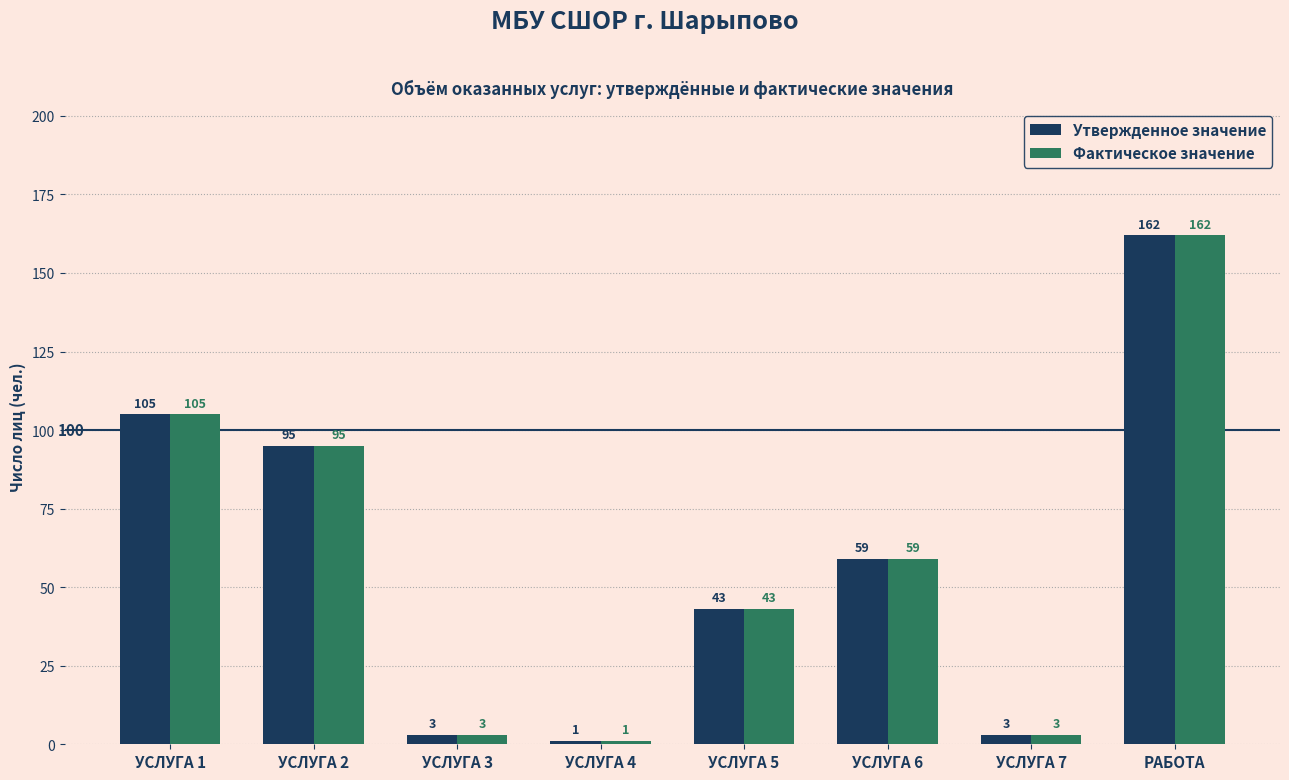

Does the chart contain any negative values?

No